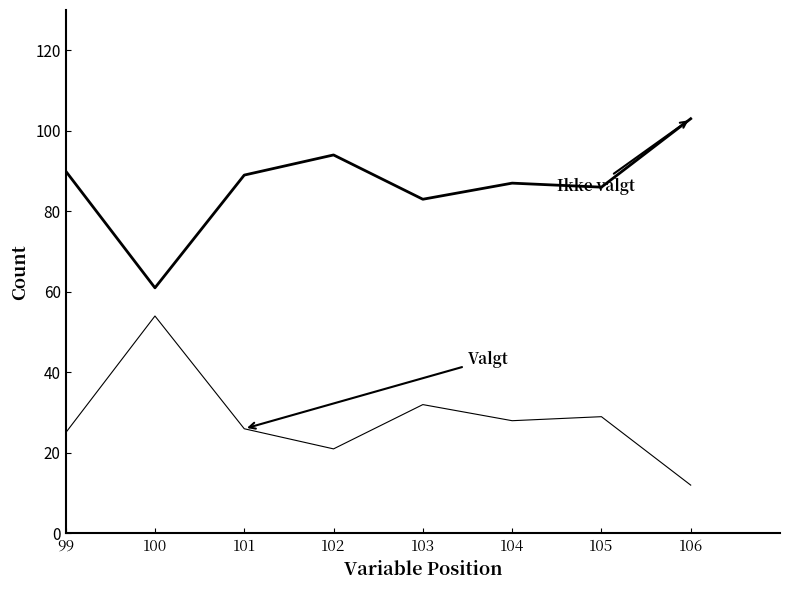

At how many categories does at least one series exceed 50?

8